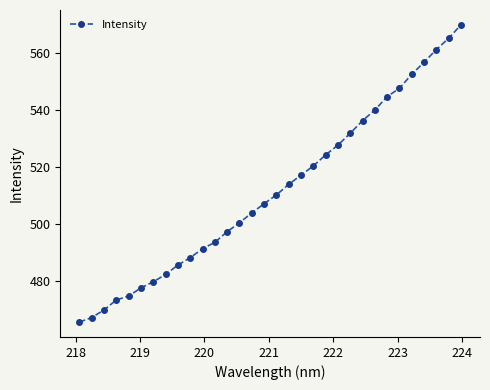

Reading left to right, transcribe all the data shown in this chart.

465.5	467.1	469.8	473.3	474.7	477.5	479.7	482.2	485.5	488.1	491.3	493.5	497.3	500.4	503.8	507.1	510.1	513.9	517.1	520.3	524.2	527.6	531.8	536.2	539.9	544.6	547.6	552.5	556.7	561.2	565.1	569.8